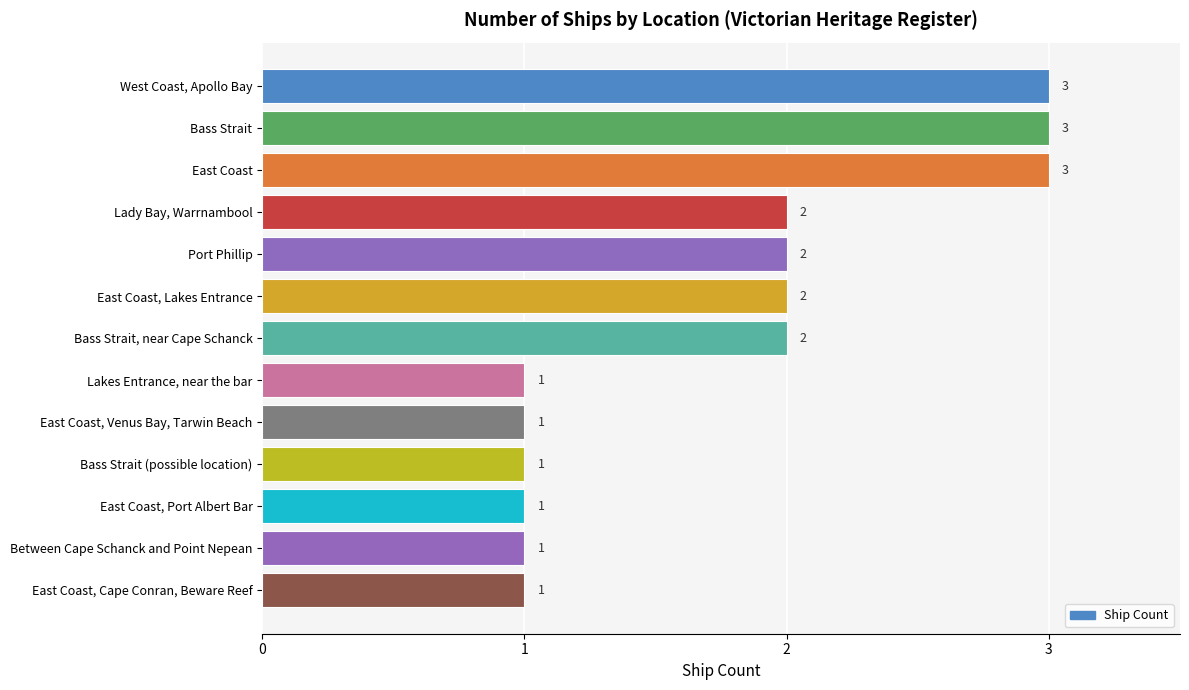

Are the bars grouped side by side (vs. stacked)?

No